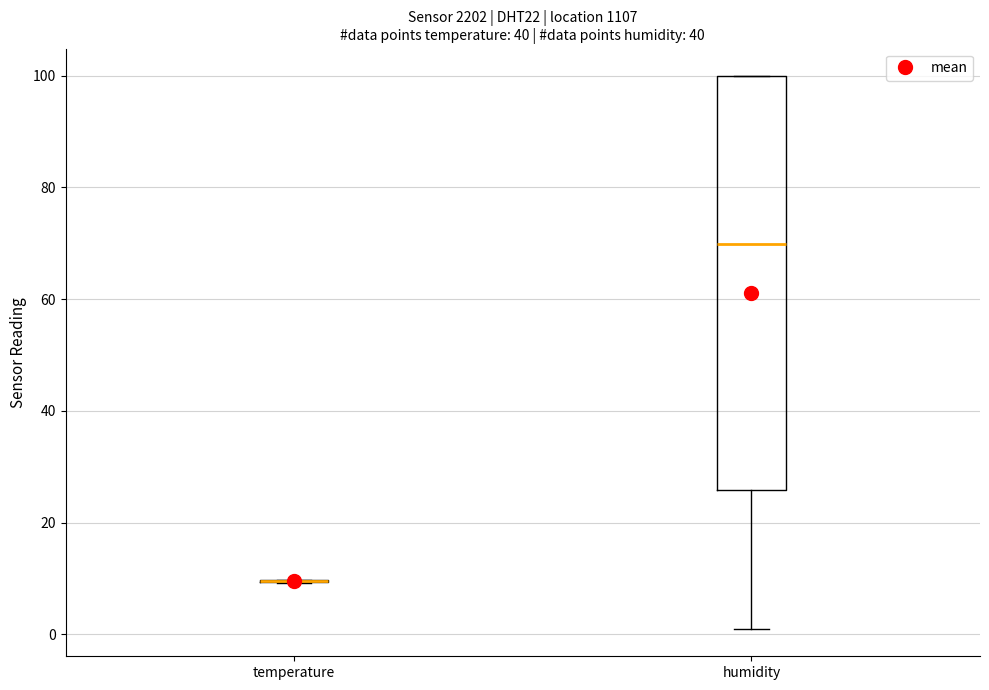

Which box is the tallest, from its lower edge to its upper edge?

humidity